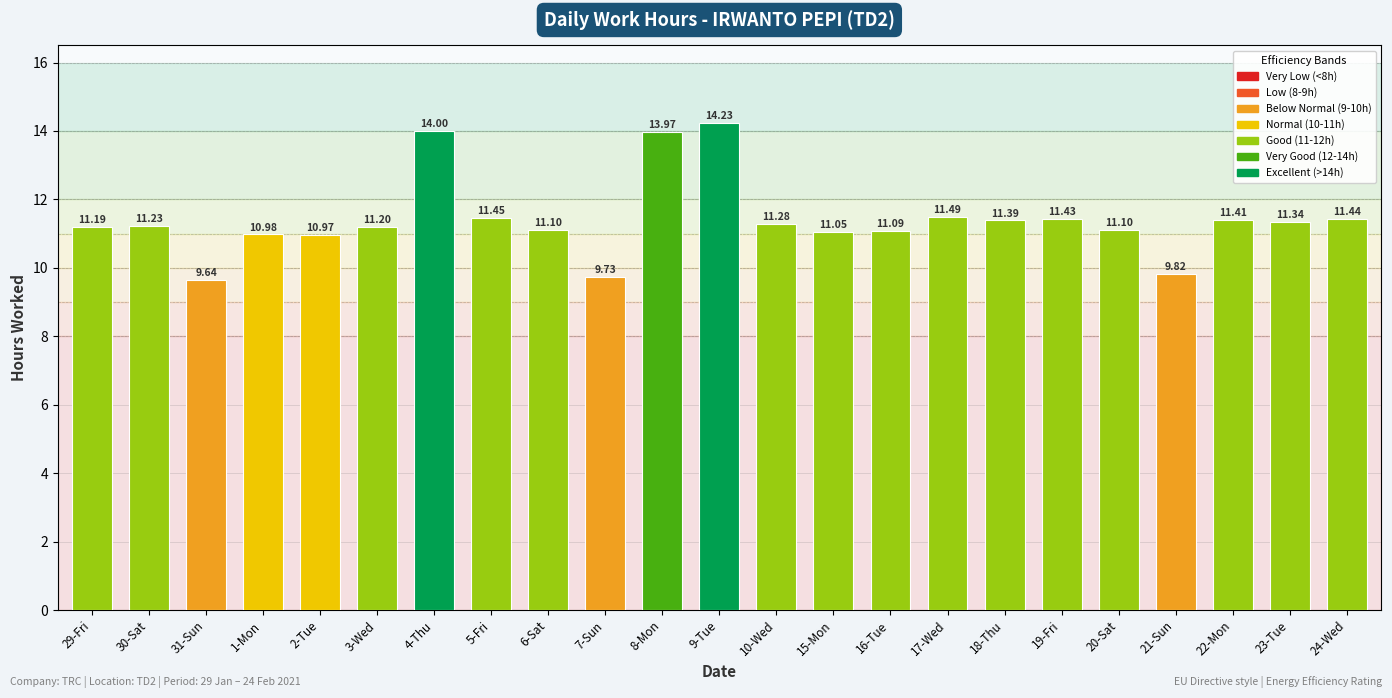

Approximately how many times larger is the value at 16-Tue compared to 10-Wed?

1.0